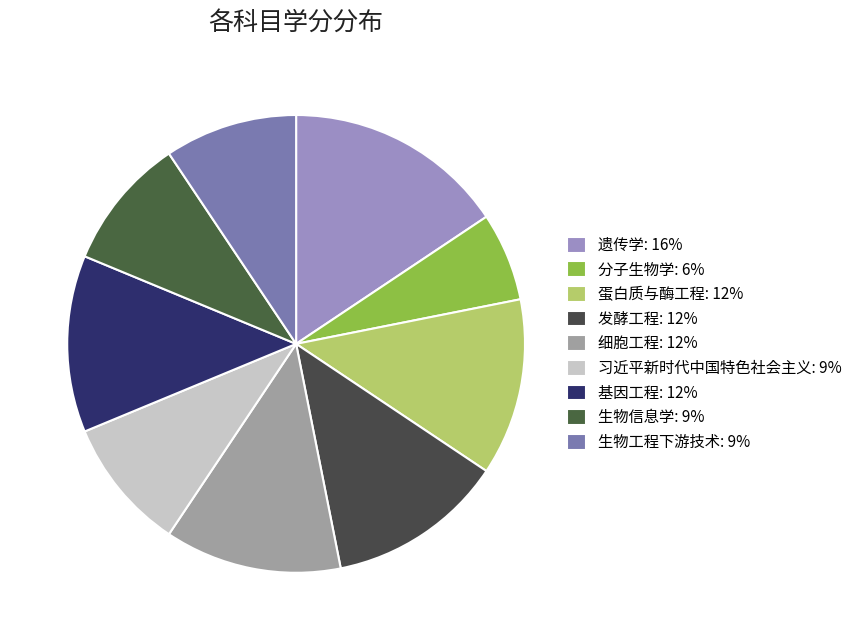

Rank the categories by value from highest to lowest.

遗传学, 蛋白质与酶工程, 发酵工程, 细胞工程, 基因工程, 习近平新时代中国特色社会主义, 生物信息学, 生物工程下游技术, 分子生物学